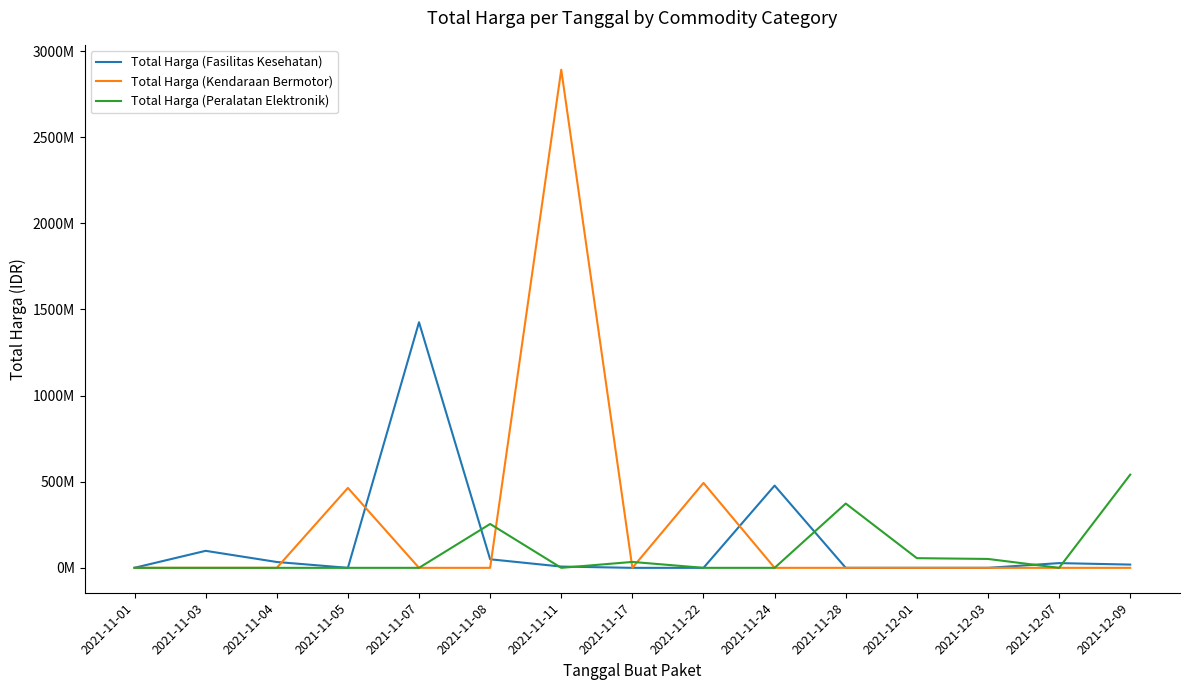

What is the greatest value displayed?

2892122000